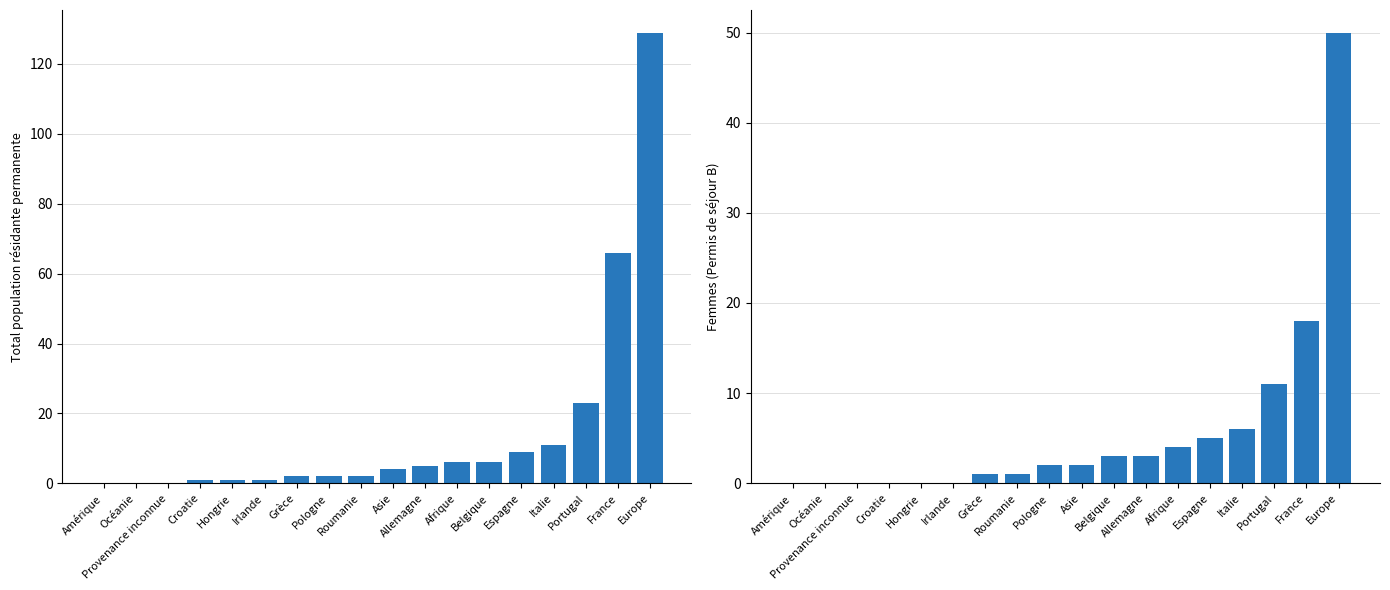

What is the difference between the maximum and minimum values in the Femmes series?

50